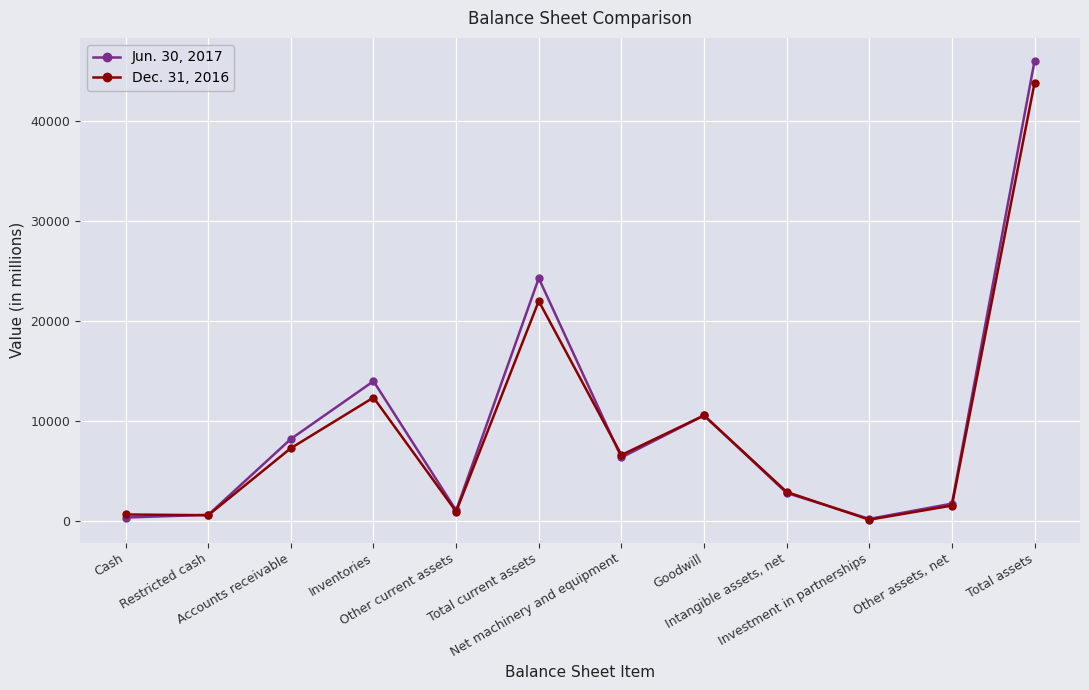

True or false: Dec. 31, 2016 has more than 2 points higher than both neighbors.

True